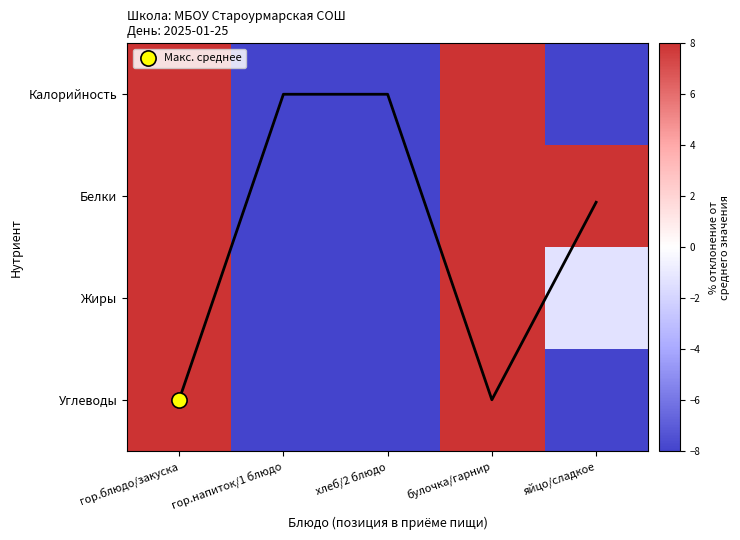

What is the sum of all Углеводы values?

-8.0